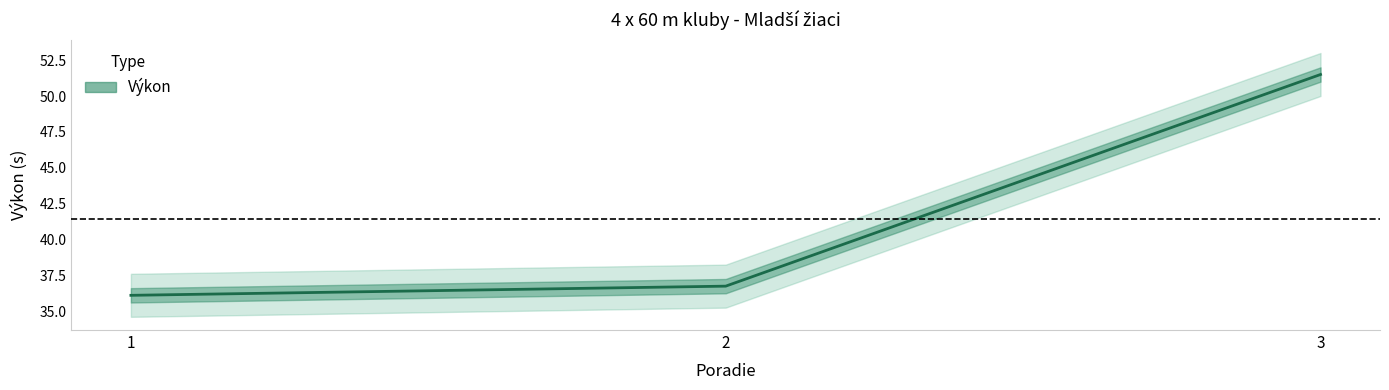

What is the difference between the values at 1 and 2?

0.6